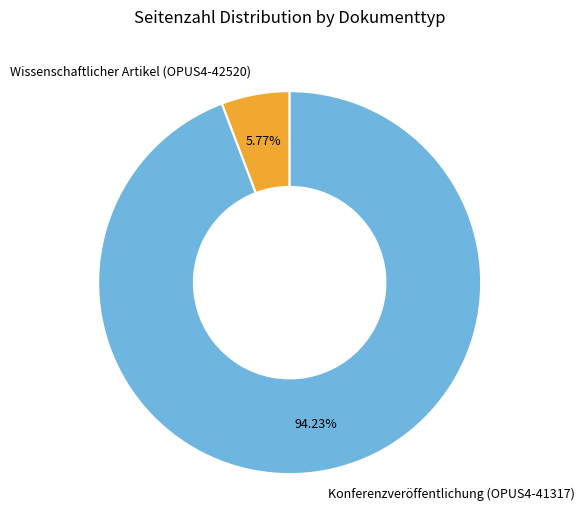

What is the ratio of the value at Konferenzveröffentlichung (OPUS4-41317) to the value at Wissenschaftlicher Artikel (OPUS4-42520)?

16.3